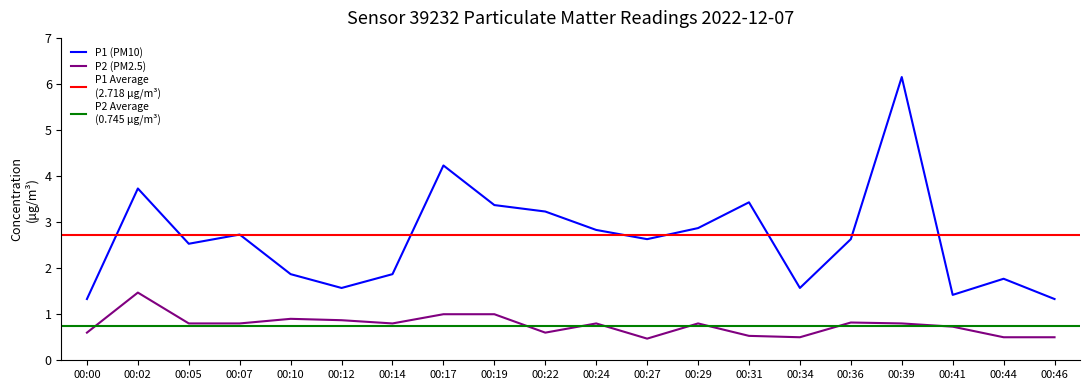

True or false: P2 and P1 intersect in this chart.

False